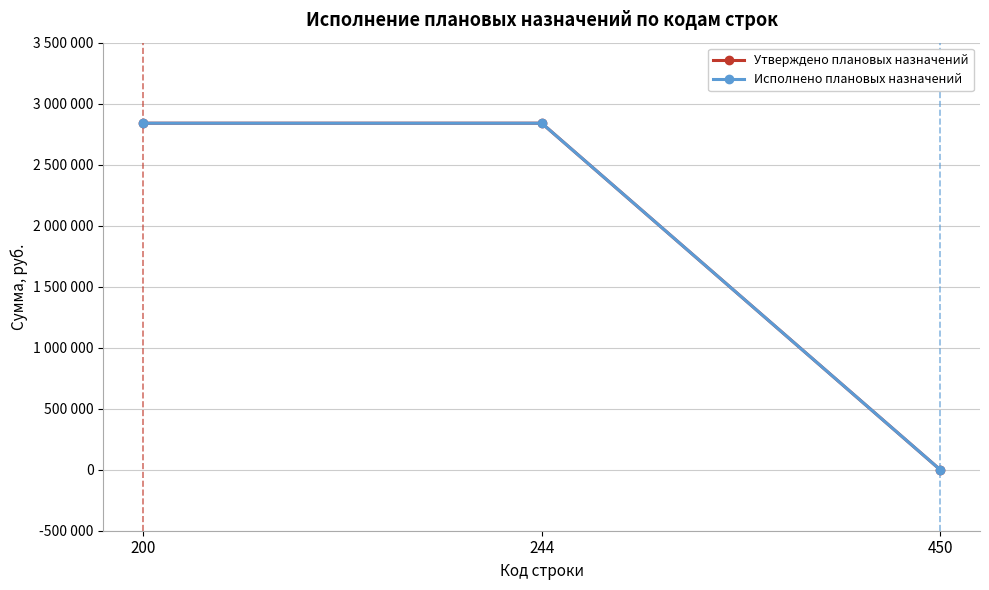

Which category has the highest value in the Утверждено плановых назначений series?

200